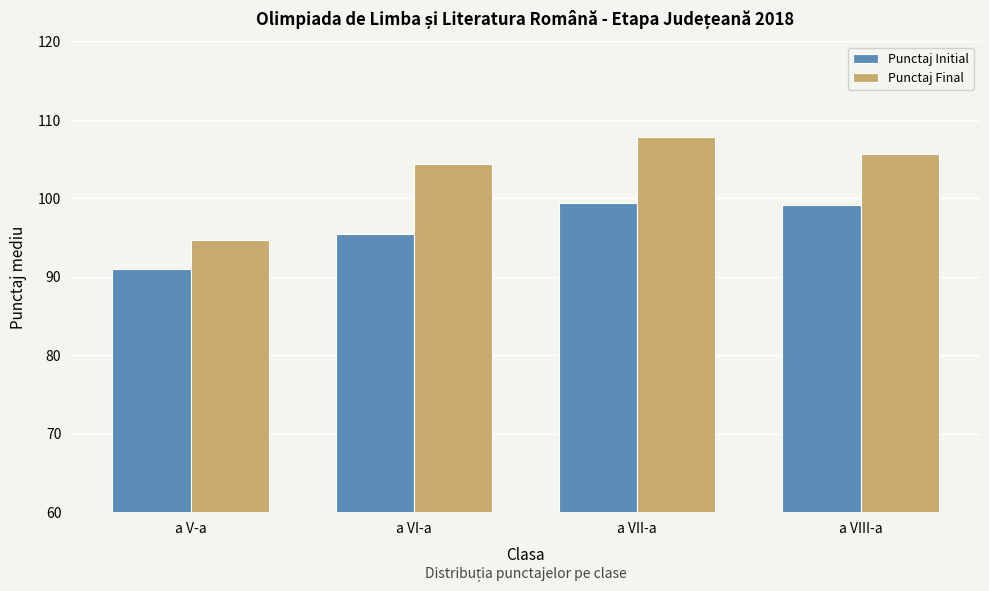

Reading left to right, what are all the values shown in this chart?

Punctaj Initial: 91.0	95.4	99.4	99.1
Punctaj Final: 94.7	104.4	107.8	105.7